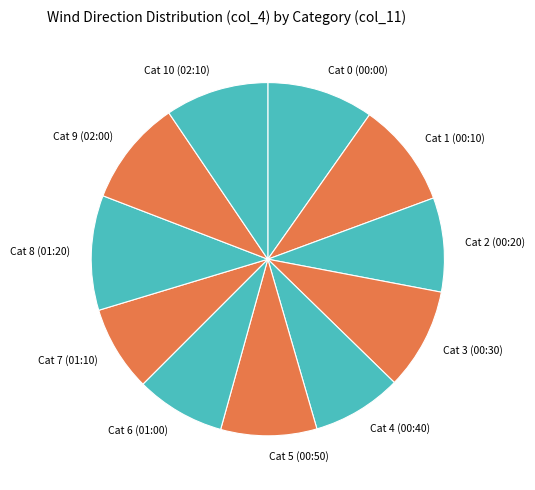

True or false: Cat 5 (00:50) accounts for 9% of the total.

True